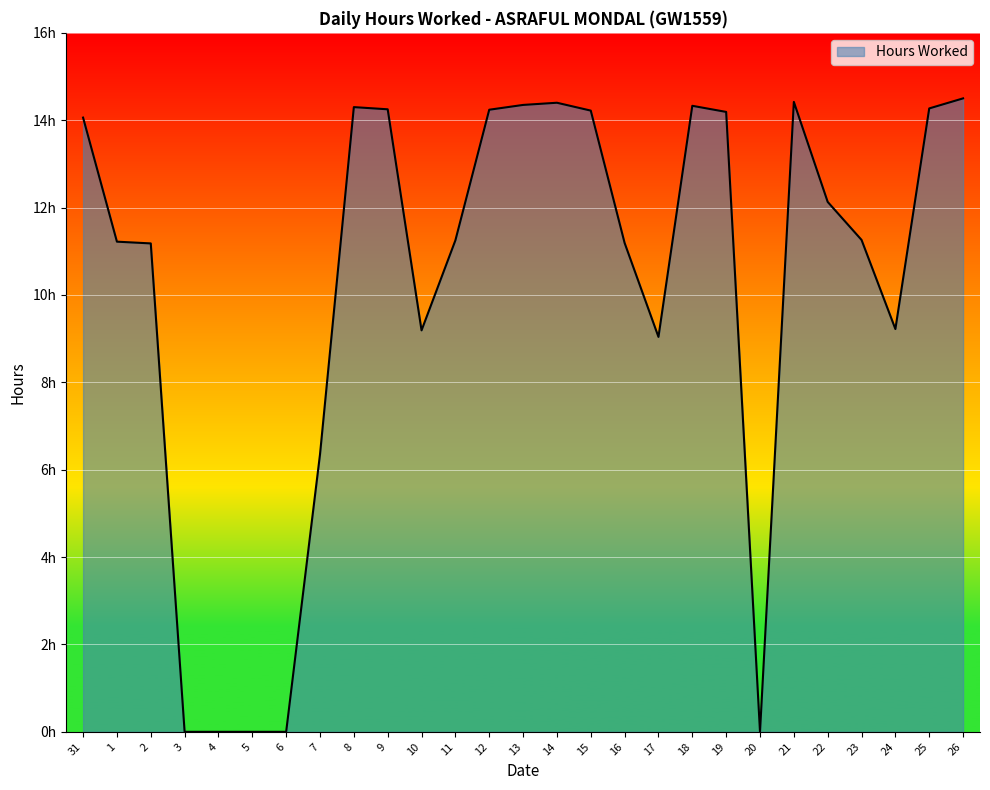

Count the number of data series in this chart.

1